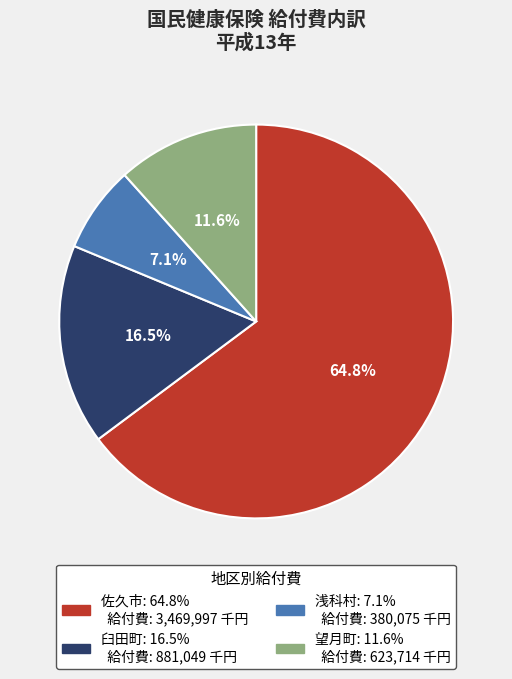

Which category has the biggest portion of the pie?

佐久市